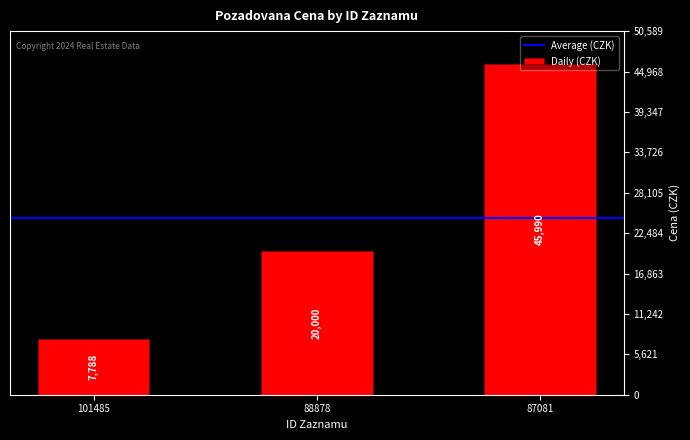

Reading left to right, list all the values displayed in this chart.

101485=7788	88878=20000	87081=45990